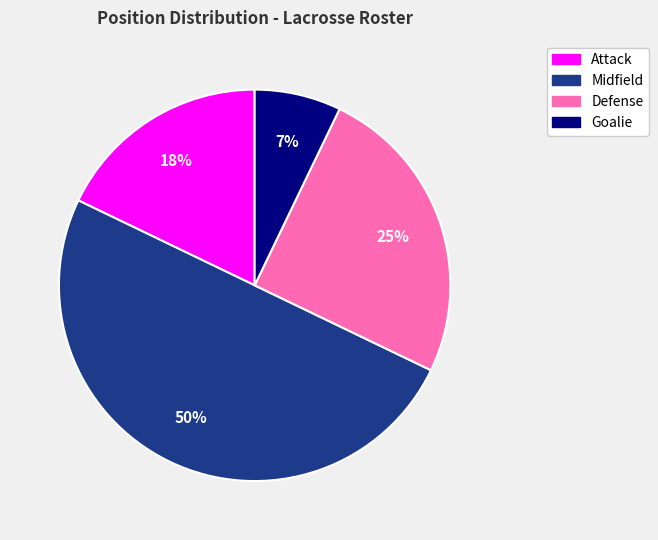

True or false: Goalie accounts for 7% of the total.

True